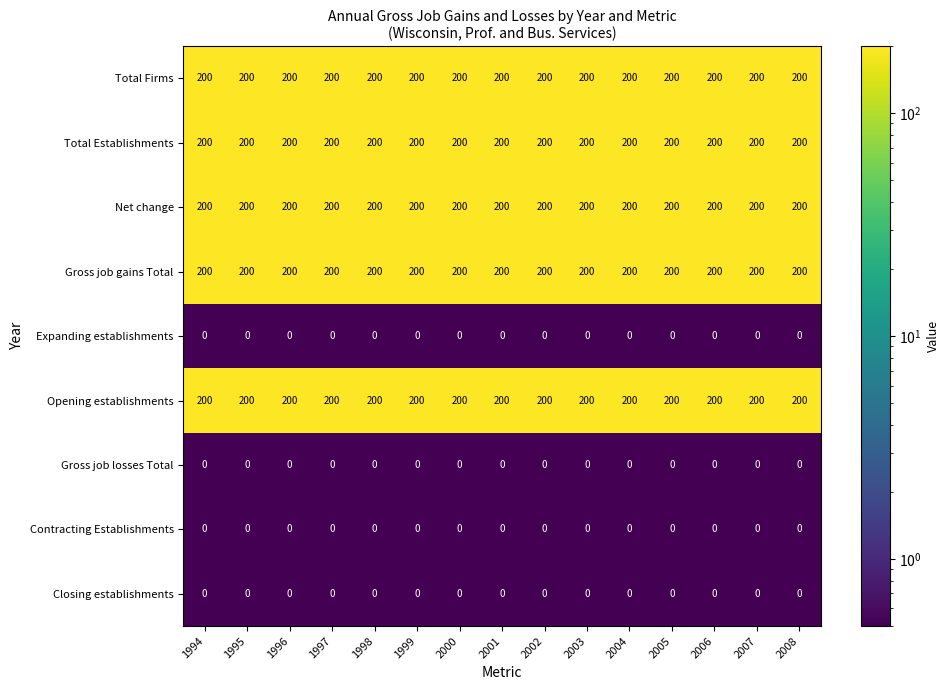

Is the value of Expanding establishments at 2005 greater than the value of Total Establishments at 1995?

No